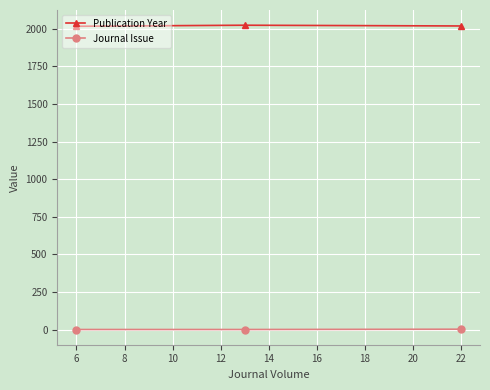

Which series has the largest total across all categories?

Publication Year